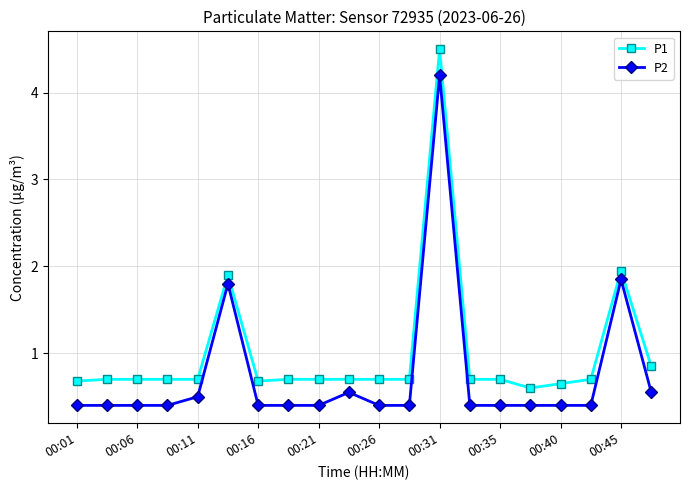

What is the average value of the P1 series?

1.0